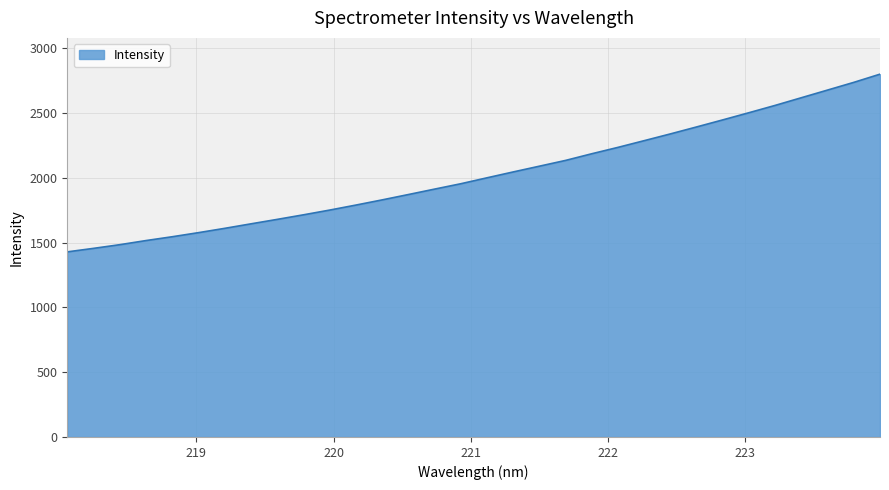

What is the minimum value shown in the chart?

1427.9